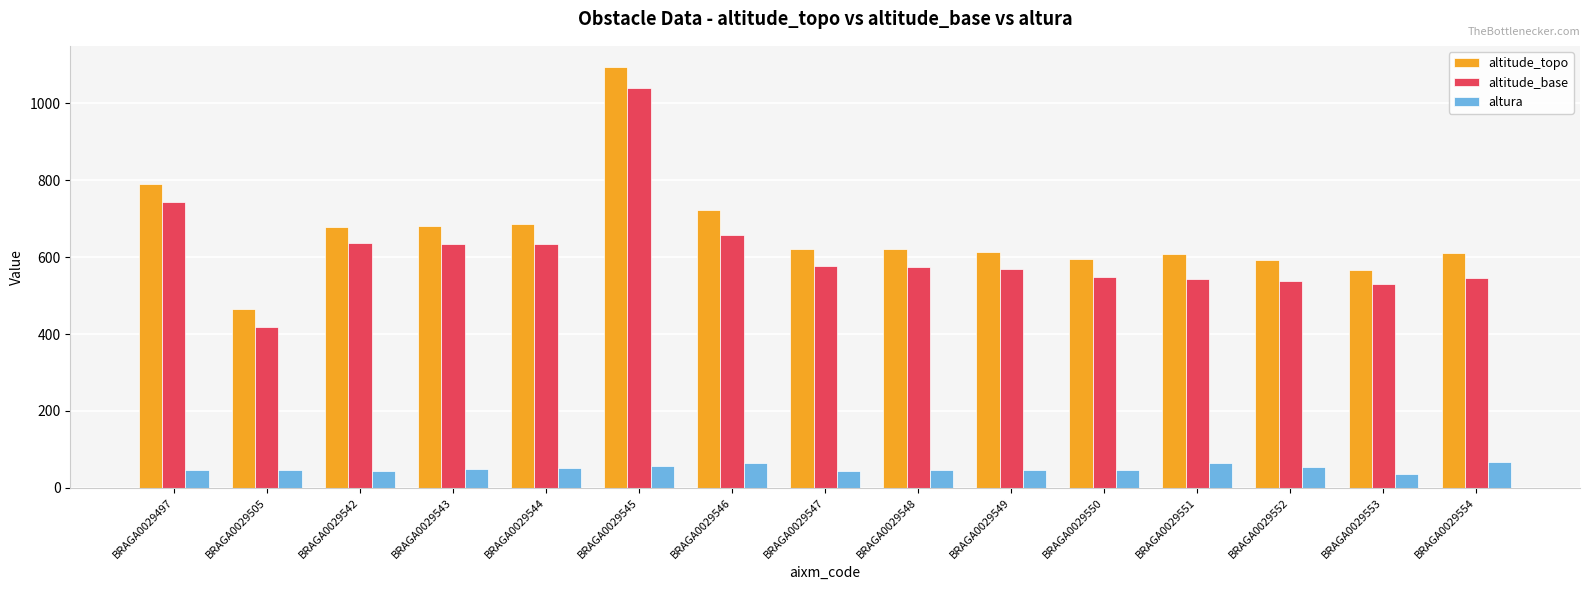

How many bars are there in total?

45